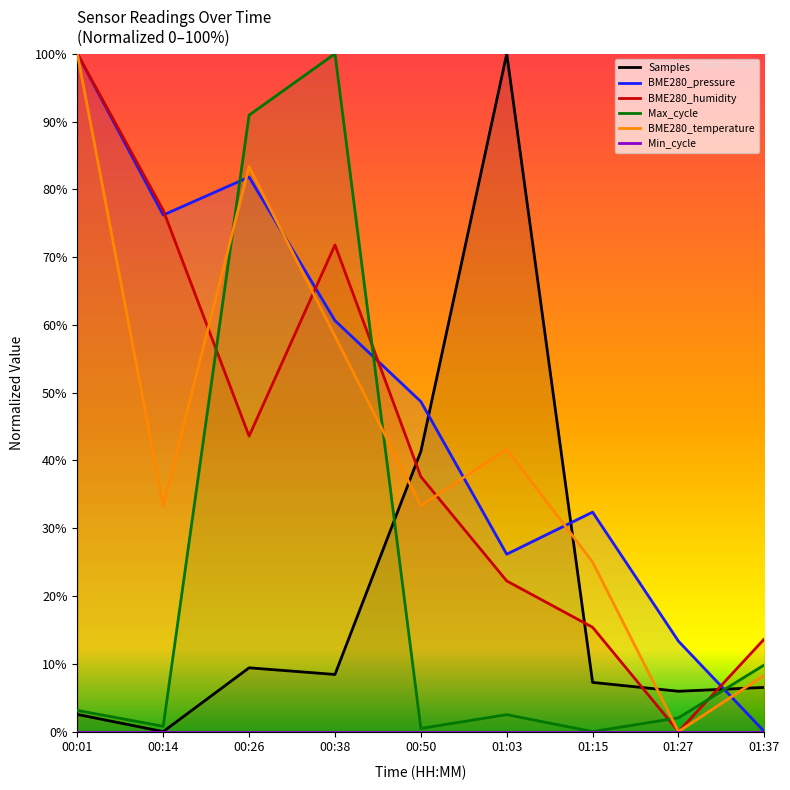

Which label corresponds to the largest value in the chart?

01:03